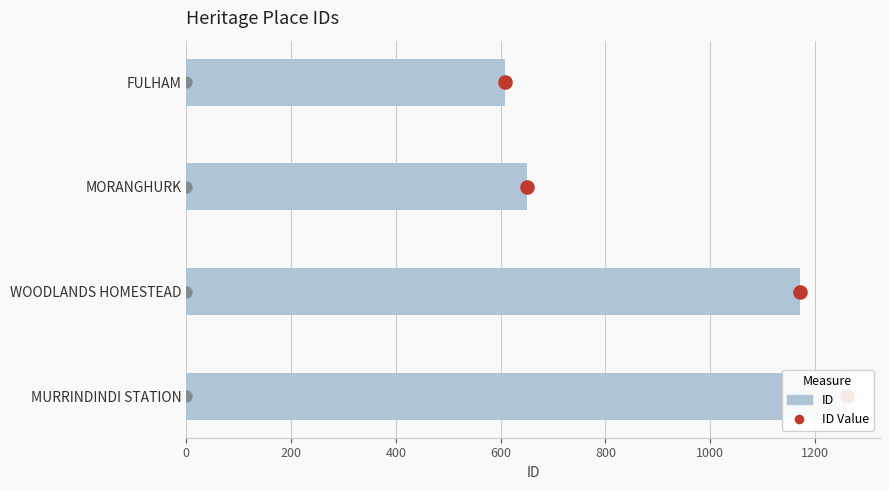

What are all the series names shown in the legend?

ID, ID Value